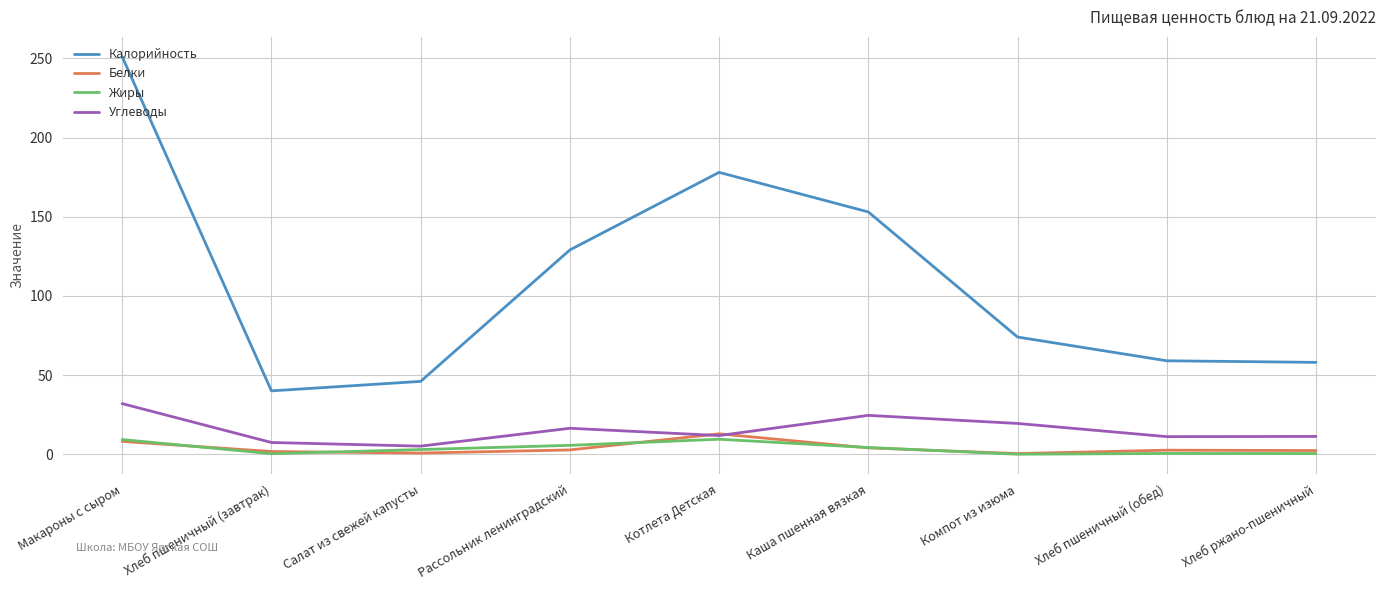

Which series changed the most between Макароны с сыром and Компот из изюма?

Калорийность